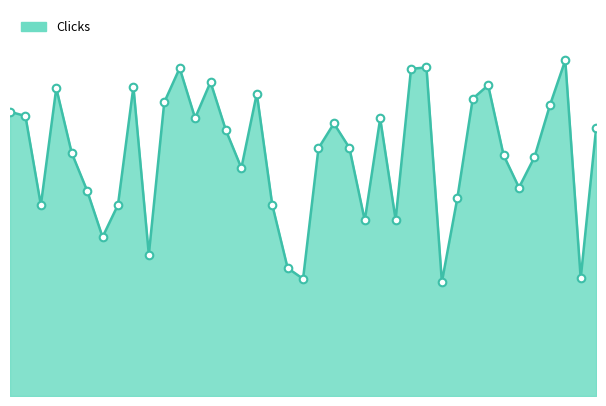

Does the chart have visible grid lines?

No